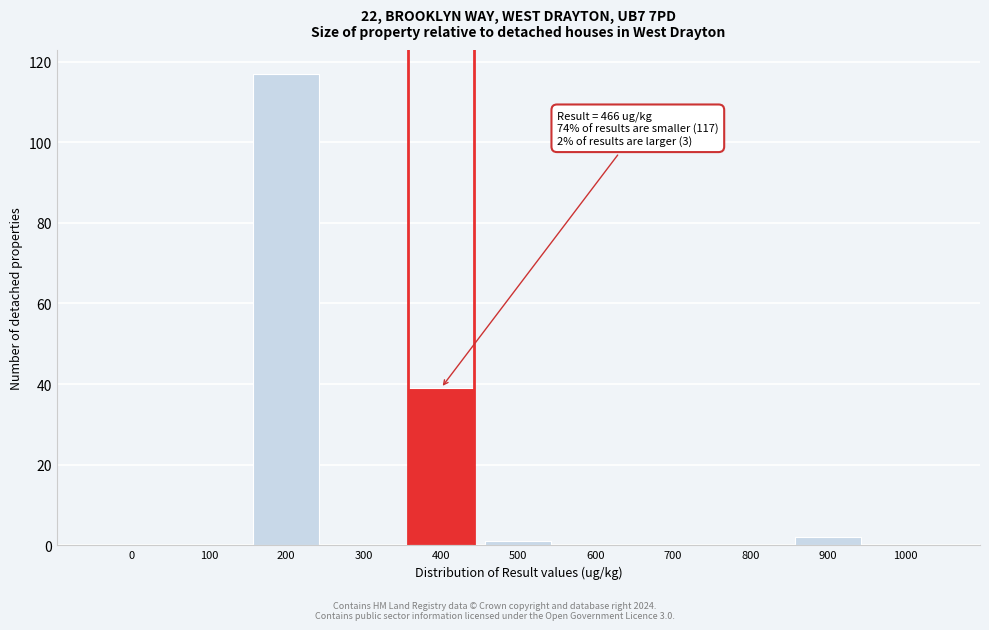

Reading left to right, what are all the values shown in this chart?

0=0	100=0	200=117	300=0	400=39	500=1	600=0	700=0	800=0	900=2	1000=0